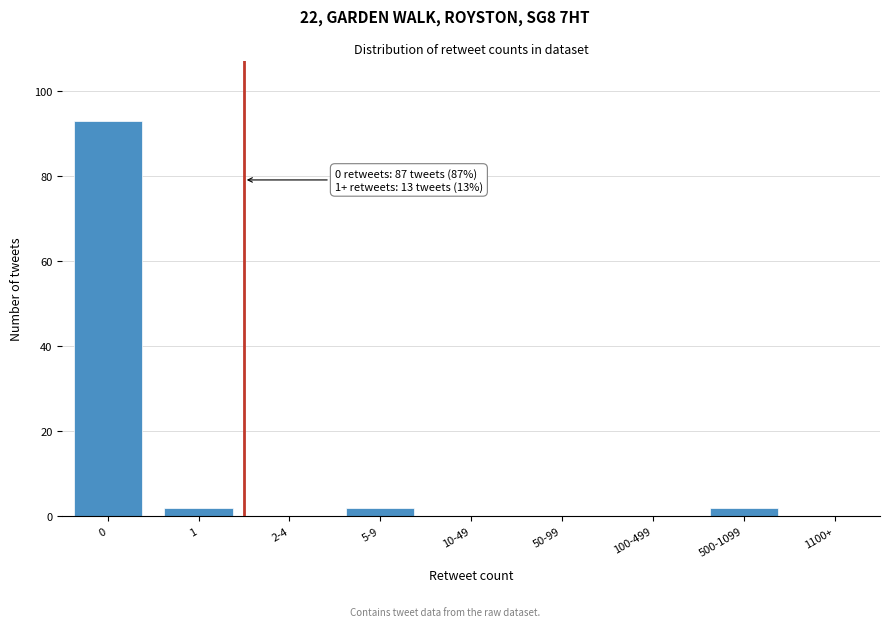

Reading left to right, extract all data points from this chart.

0=93	1=2	2-4=0	5-9=2	10-49=0	50-99=0	100-499=0	500-1099=2	1100+=0